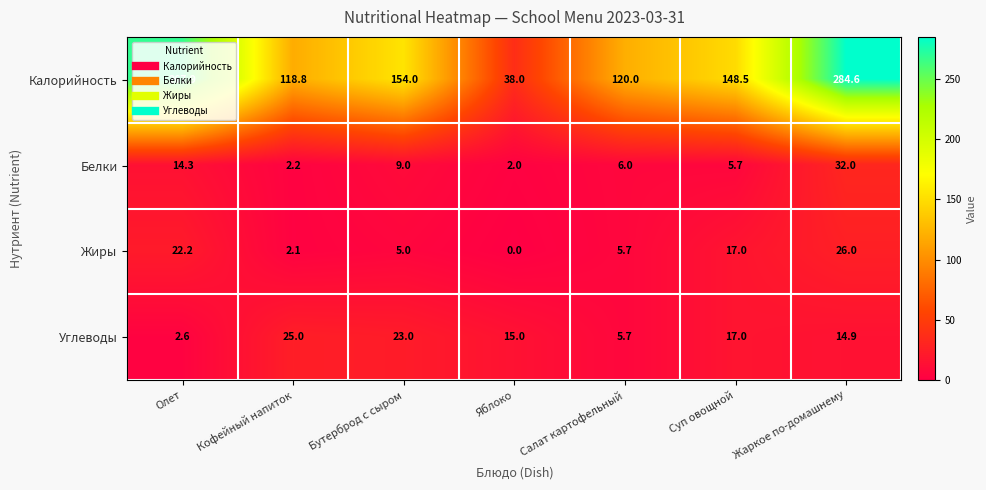

True or false: Углеводы has a value of 19.9 at Жаркое по-домашнему.

False